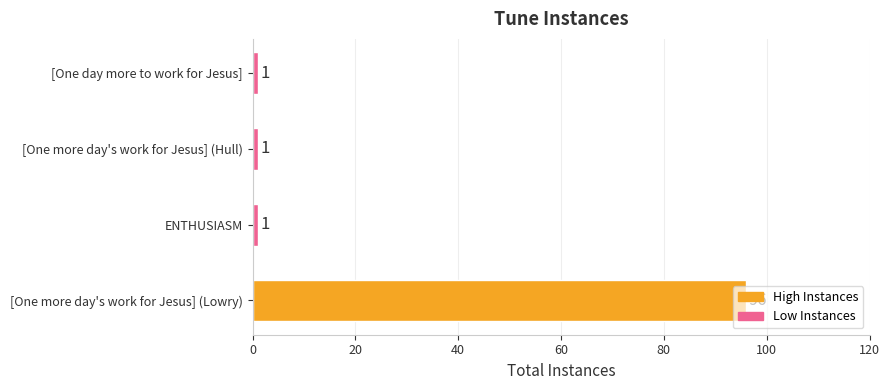

Count the values in the range 1 to 96.

4